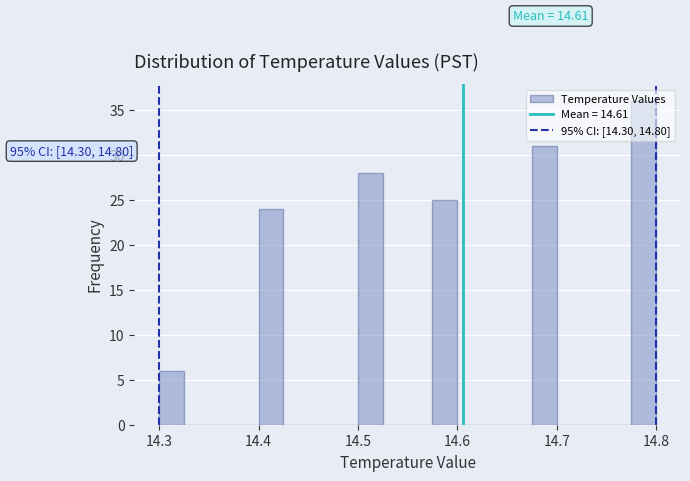

Read against the x-axis, roughly where is the centre of the tallest bar?

14.79